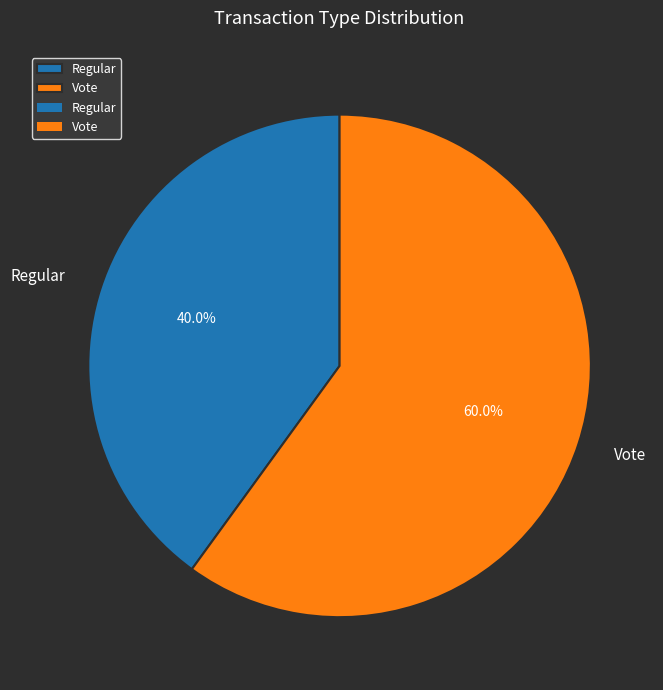

To the nearest percent, what percentage of the pie is Regular?

40%